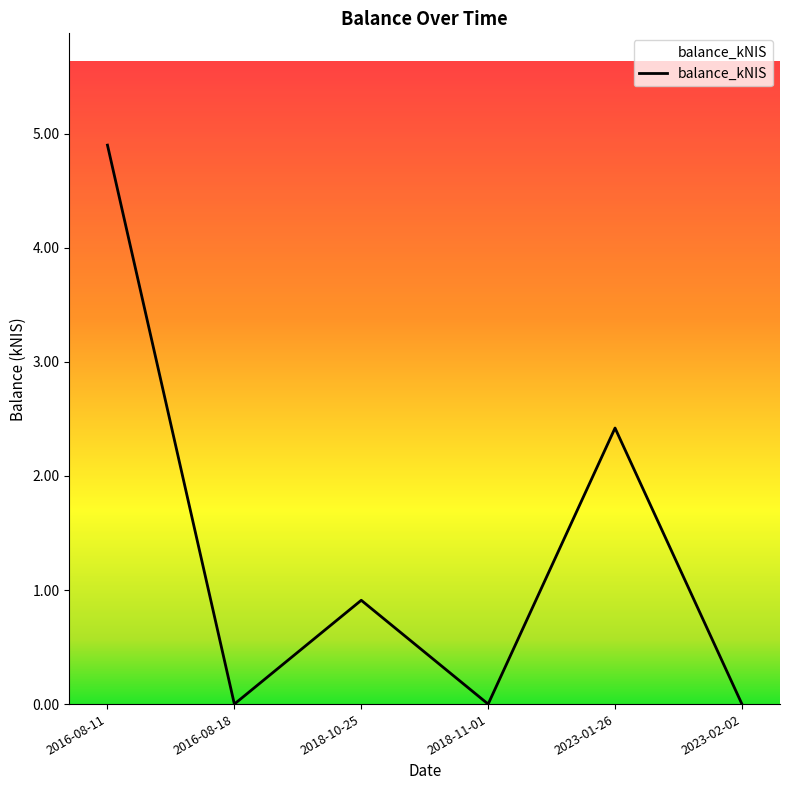

How many interior local peaks (higher than both neighbors) does the data have?

2